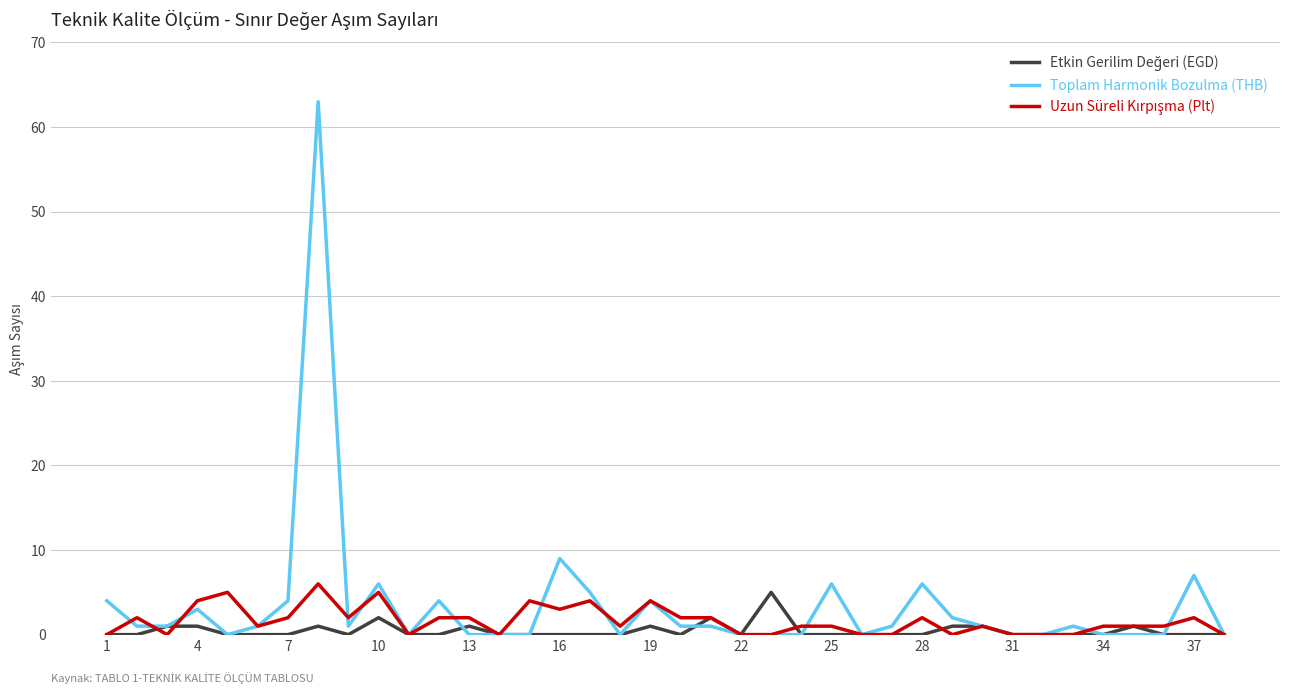

Which series has the largest range (max minus min)?

Toplam Harmonik Bozulma (THB)